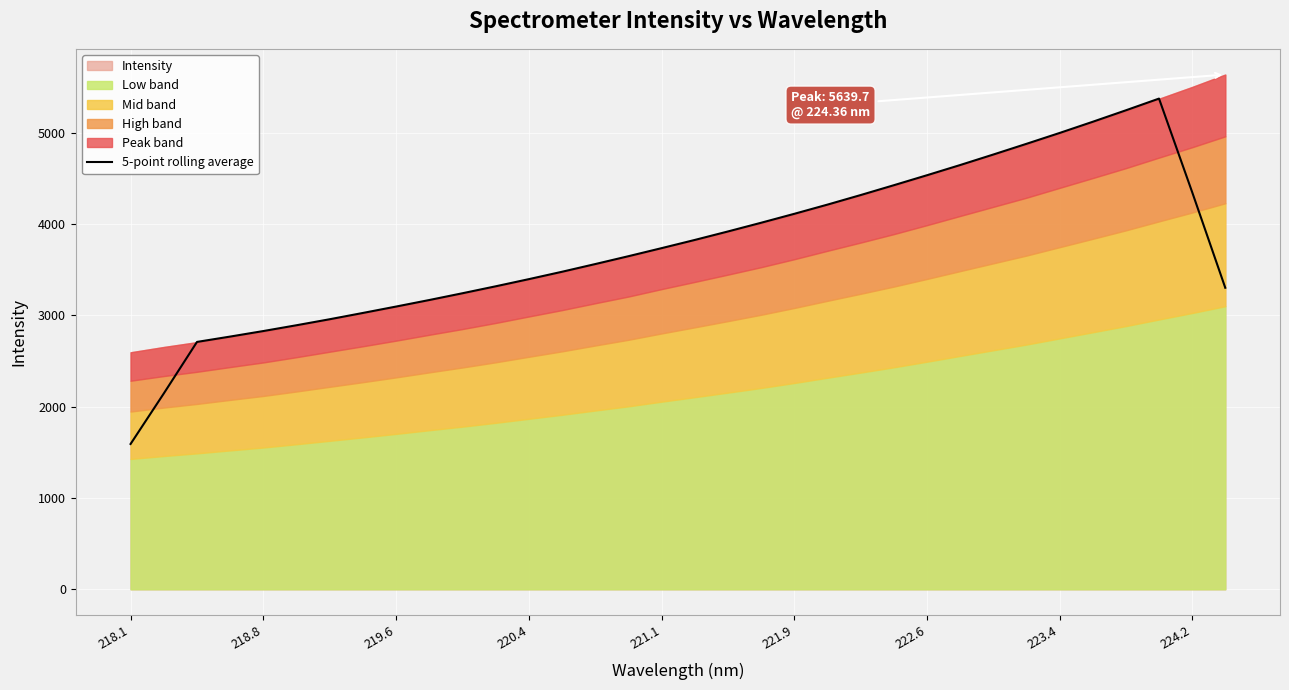

What is the average value?

3754.7